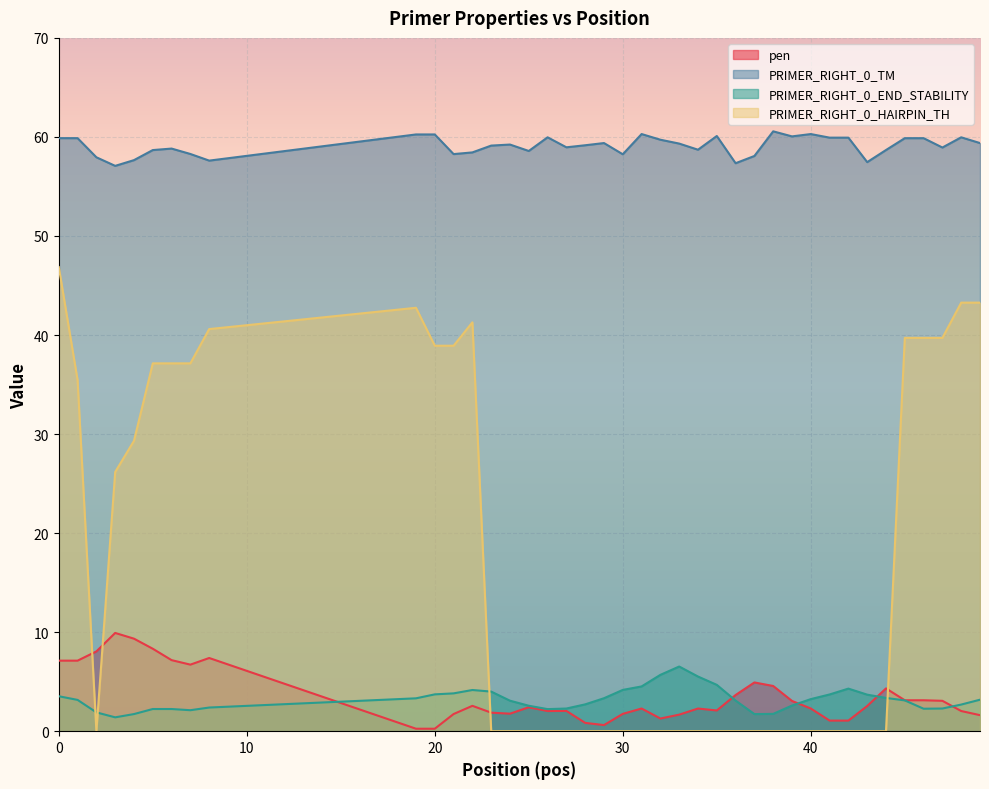

What is the sum of all PRIMER_RIGHT_0_TM values?

2364.2